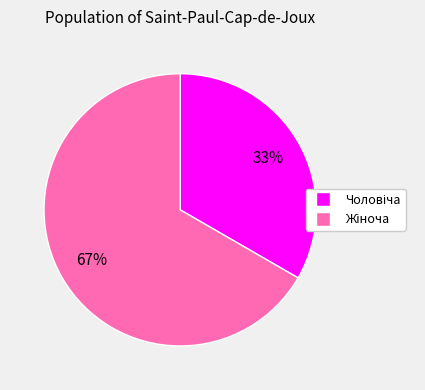

Is there any slice that represents more than half of the pie?

Yes